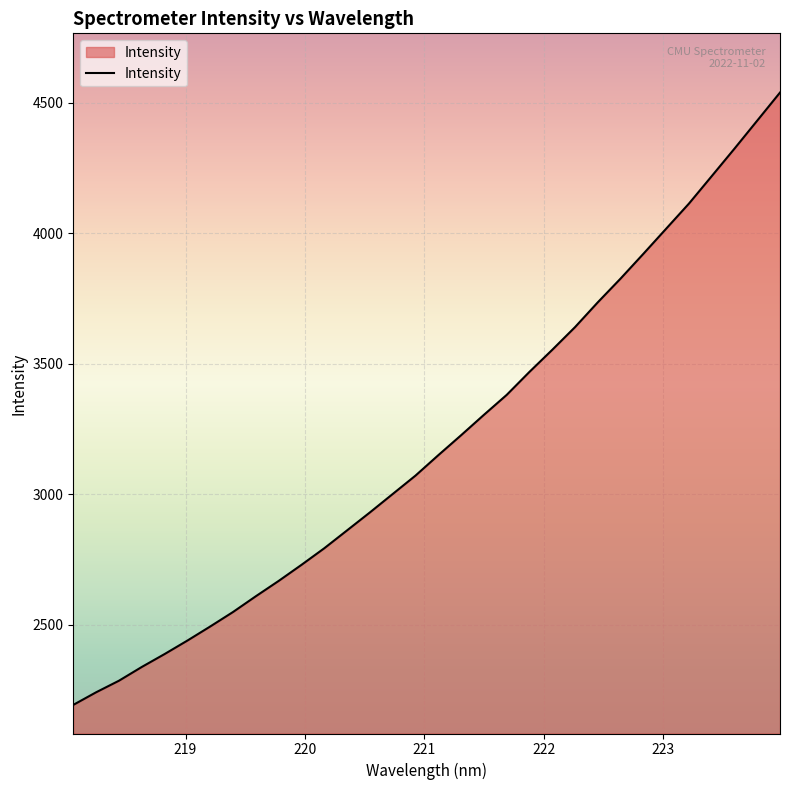

What is the sum of all values?

102414.7